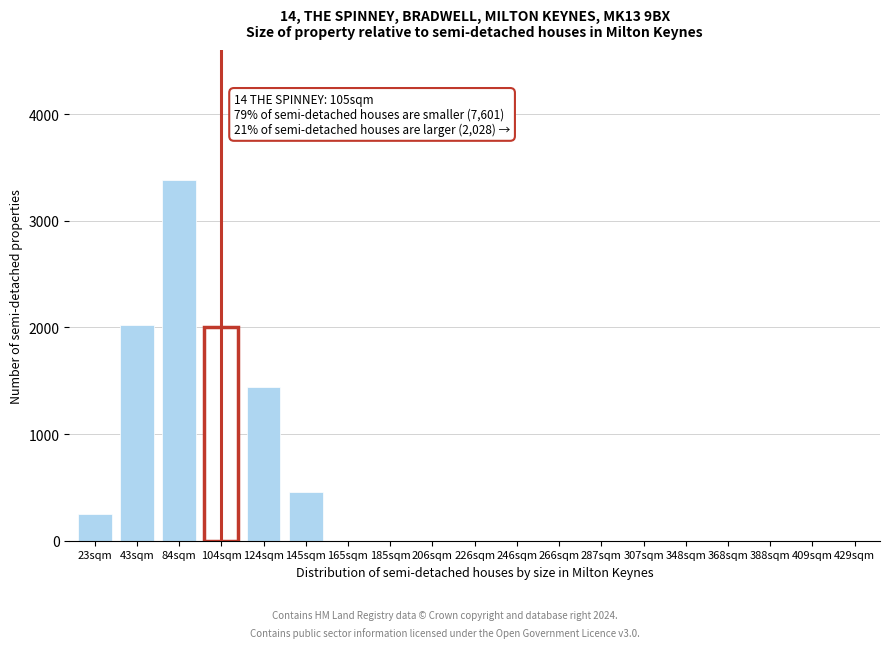

Reading right to left, what are all the values shown in this chart?

429sqm=0	409sqm=0	388sqm=0	368sqm=0	348sqm=0	307sqm=0	287sqm=0	266sqm=0	246sqm=0	226sqm=0	206sqm=0	185sqm=0	165sqm=0	145sqm=460	124sqm=1440	104sqm=2000	84sqm=3380	43sqm=2020	23sqm=250